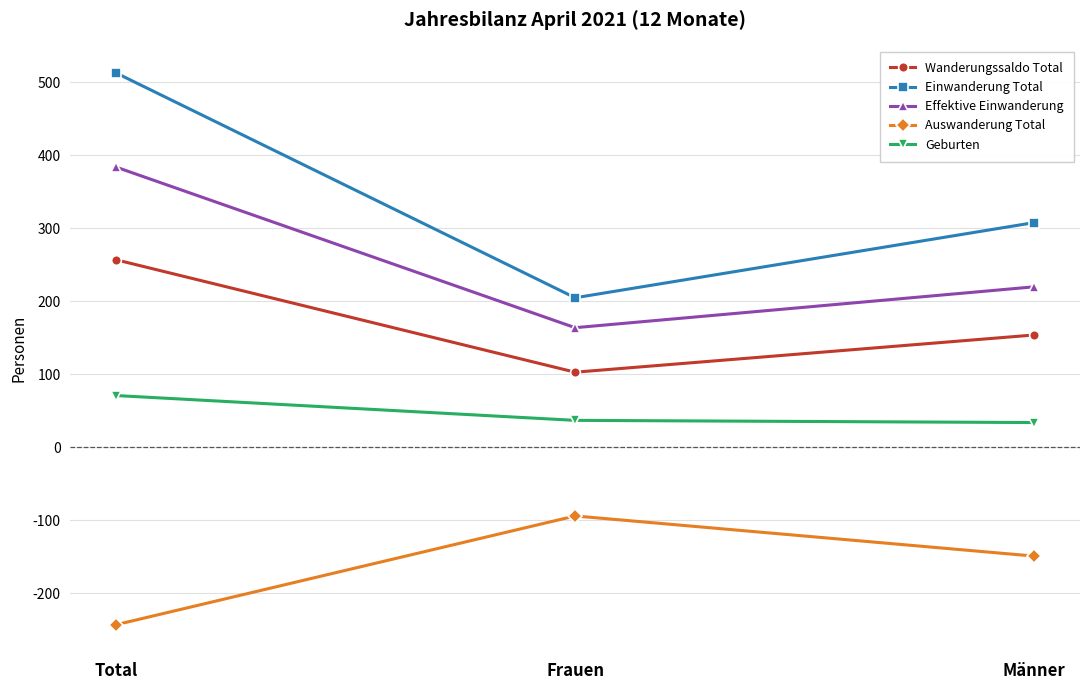

What is the value of the Geburten point at the 1st from the left?

71